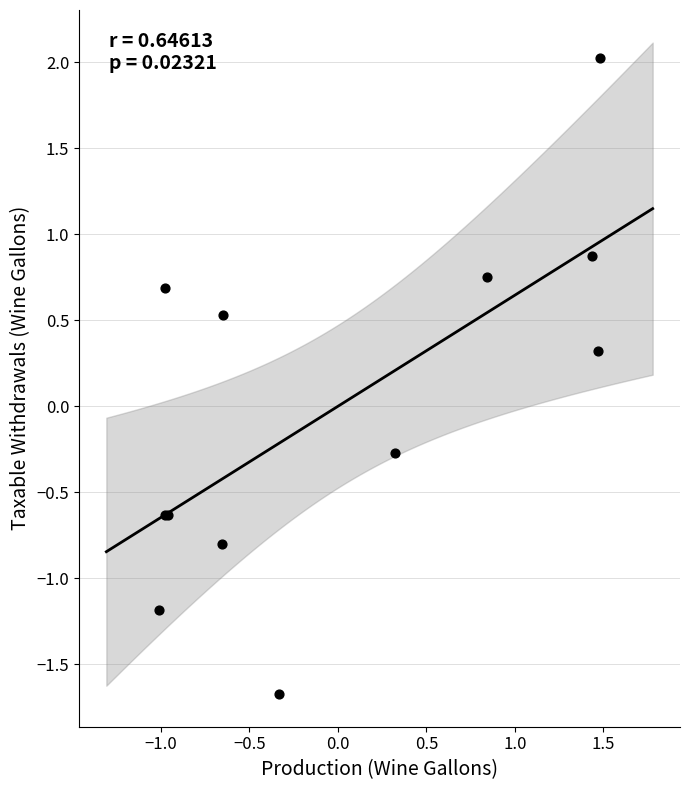

What Y value in the scatter plot is closest to 0?

-0.3